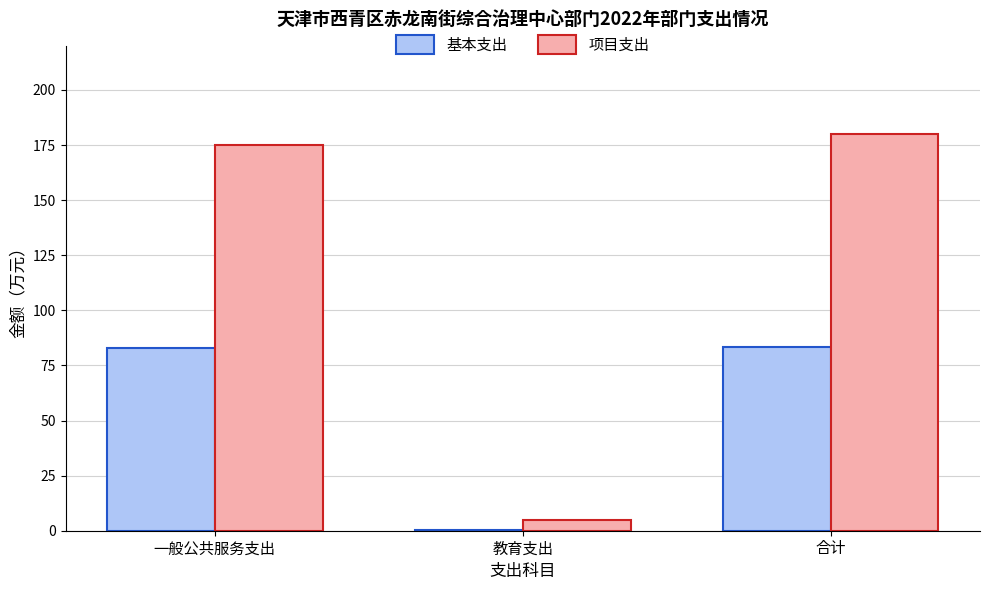

At which category does the chart reach its peak across all series?

合计